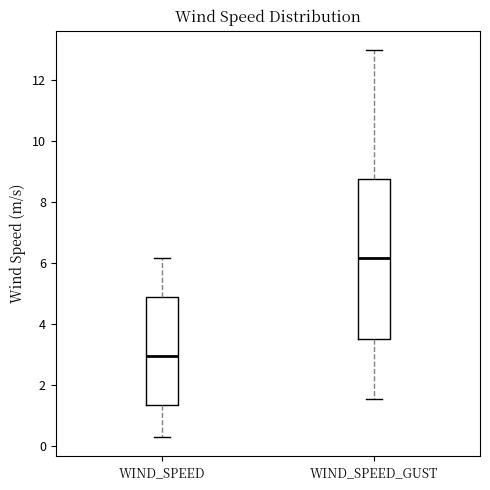

Reading left to right, read every box against the y-axis: the position of its median line, the range the box covers, and the ends of its whiskers. The values are not printed on the chart, so give them approximately, as read against the axis.

WIND_SPEED: median 3.0, box 1.4 to 4.8, whiskers 0.2 to 6.2
WIND_SPEED_GUST: median 6.2, box 3.4 to 8.8, whiskers 1.6 to 13.0